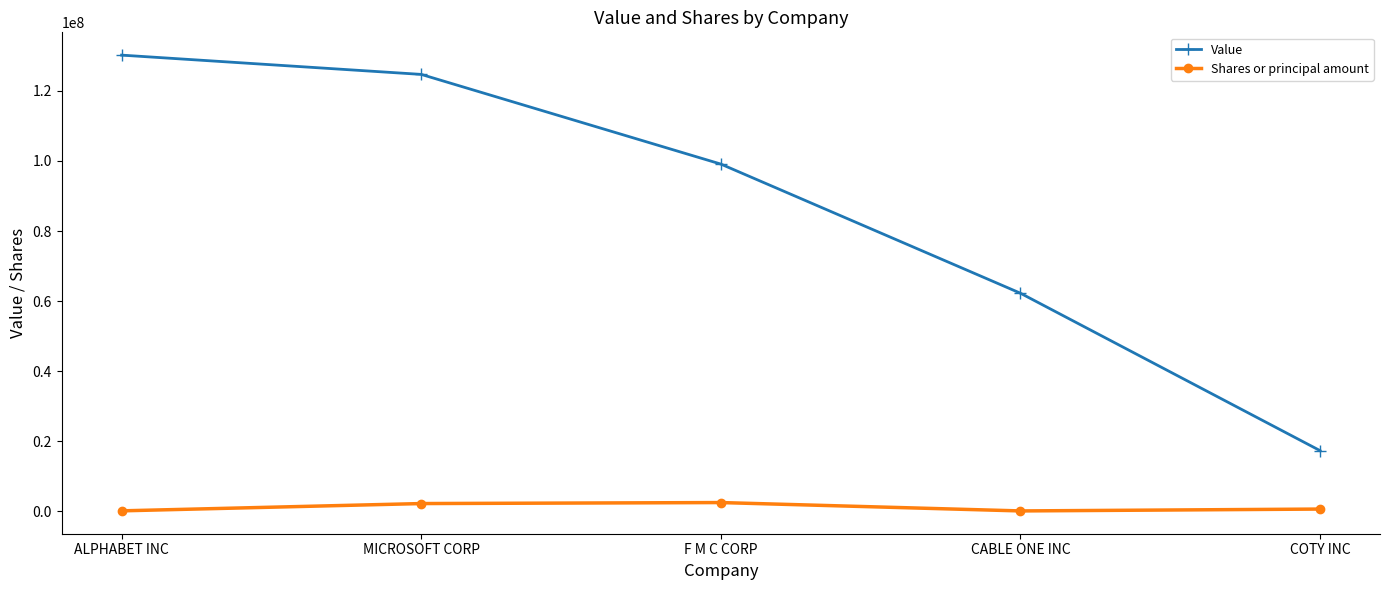

Rank the categories by Value value from lowest to highest.

COTY INC, CABLE ONE INC, F M C CORP, MICROSOFT CORP, ALPHABET INC